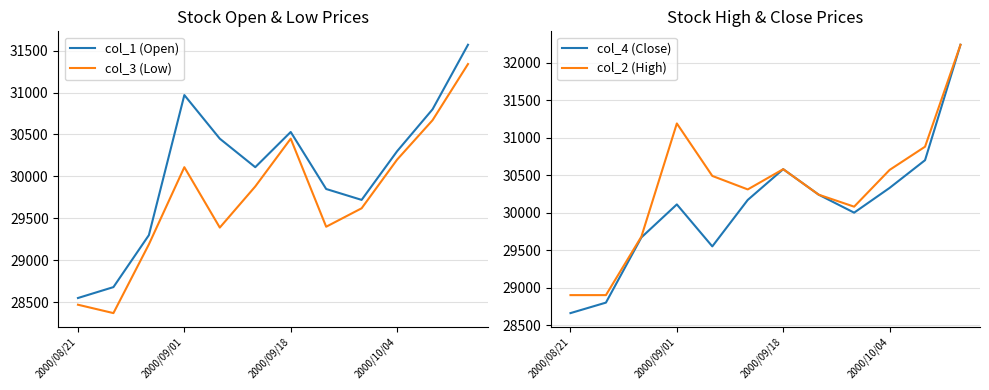

Is it true that col_2 (High) equals 17937 at 2000/09/18?

False